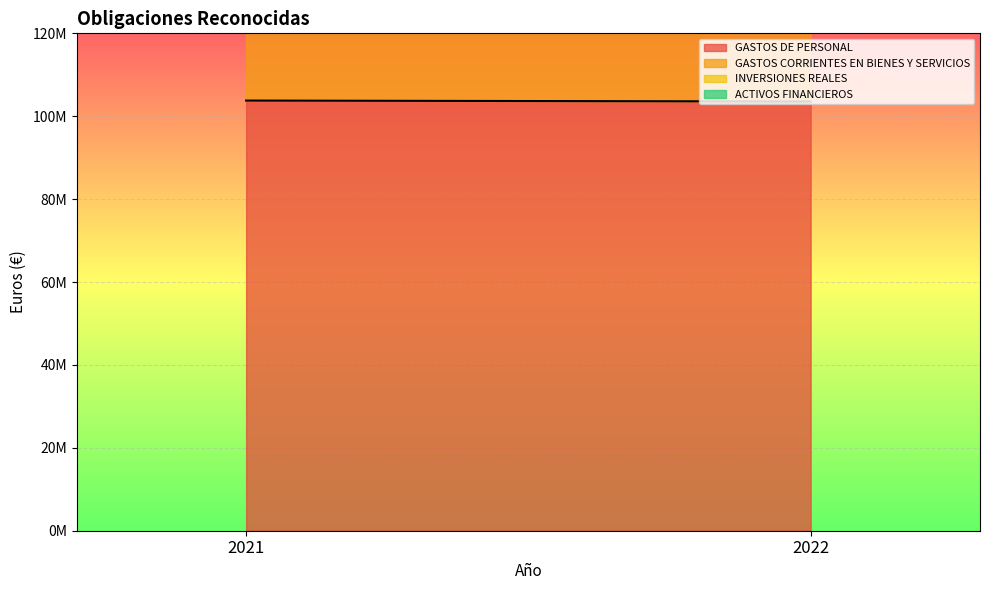

What is the sum of all GASTOS DE PERSONAL values?

207336914